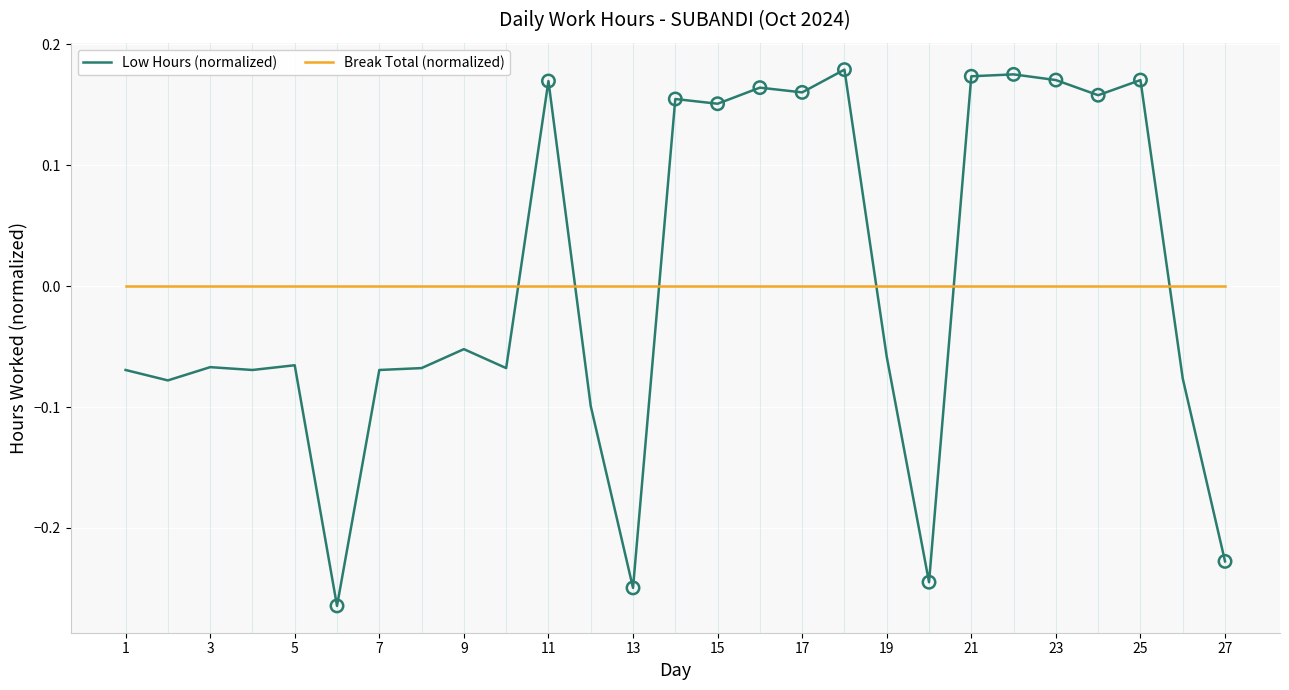

Which series has the largest range (max minus min)?

Low Hours (normalized)